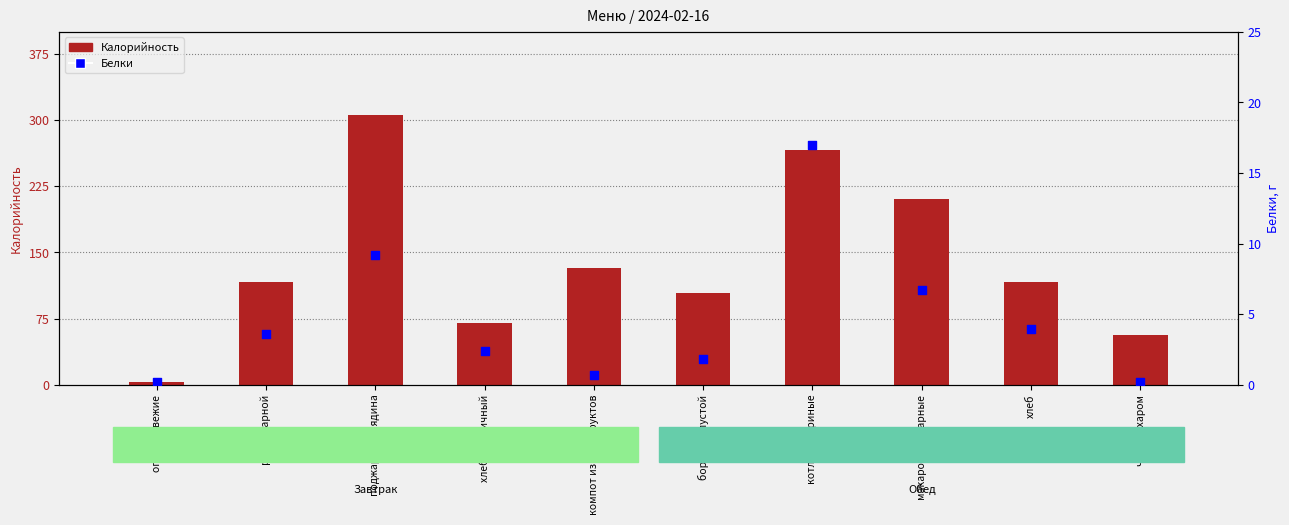

What are all the series names shown in the legend?

Калорийность, Белки